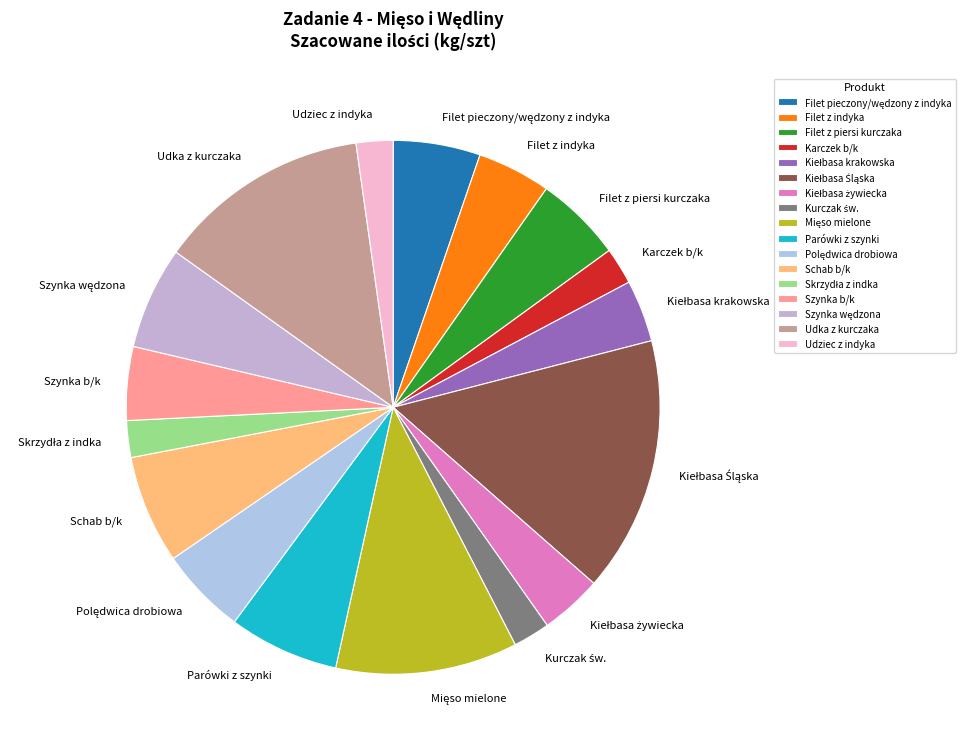

Is there any slice that represents more than half of the pie?

No